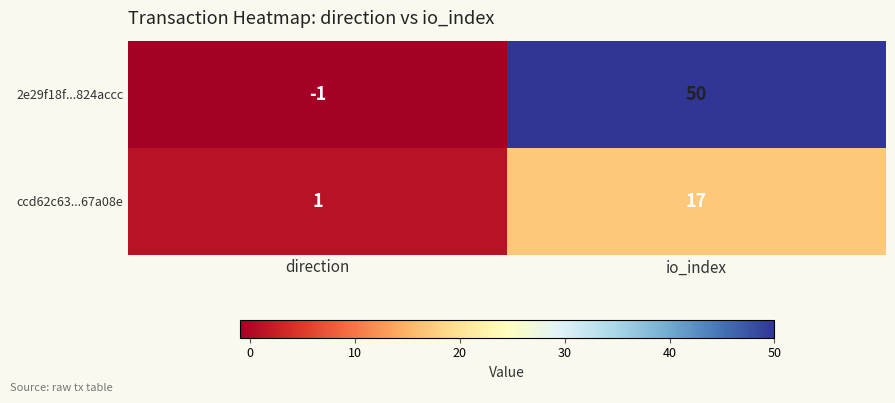

Reading left to right, extract all data points from this chart.

2e29f18f...824accc: direction=-1	io_index=50
ccd62c63...67a08e: direction=1	io_index=17